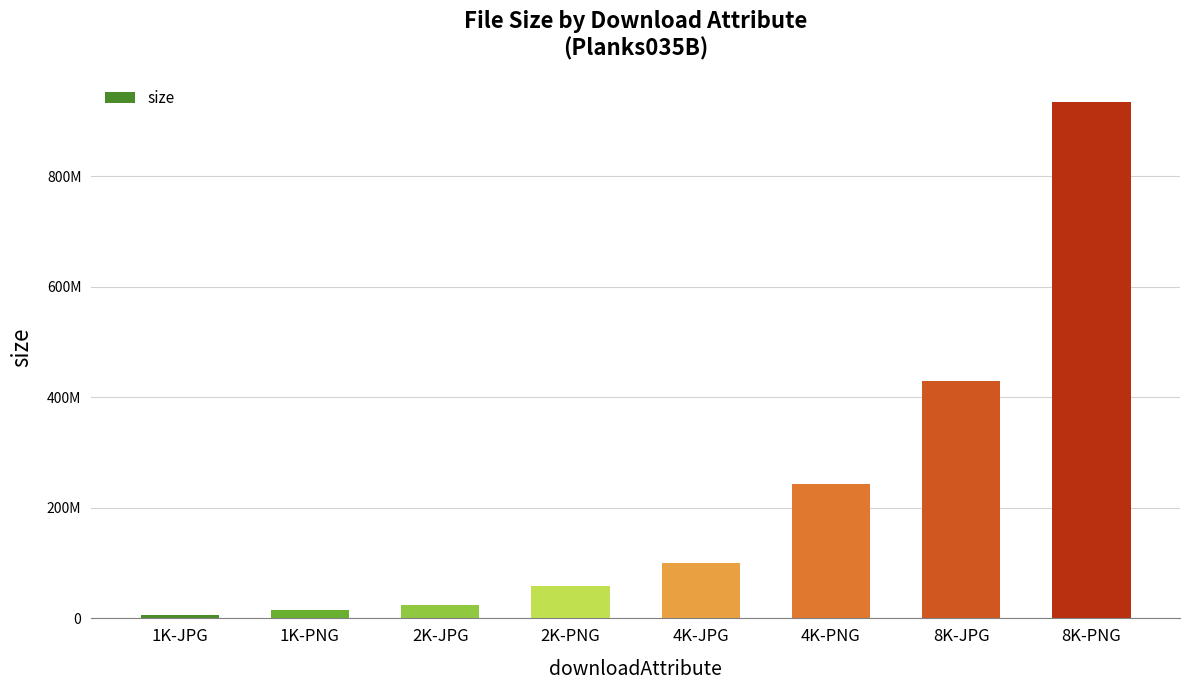

Does the chart contain stacked bars?

No